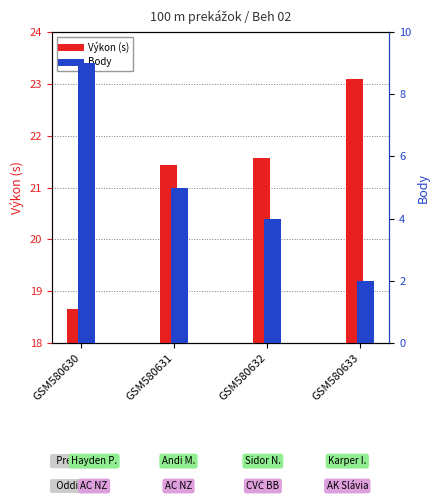

Reading right to left, extract all data points from this chart.

Výkon (s): GSM580633=23.1	GSM580632=21.6	GSM580631=21.4	GSM580630=18.7
Body: GSM580633=2.0	GSM580632=4.0	GSM580631=5.0	GSM580630=9.0